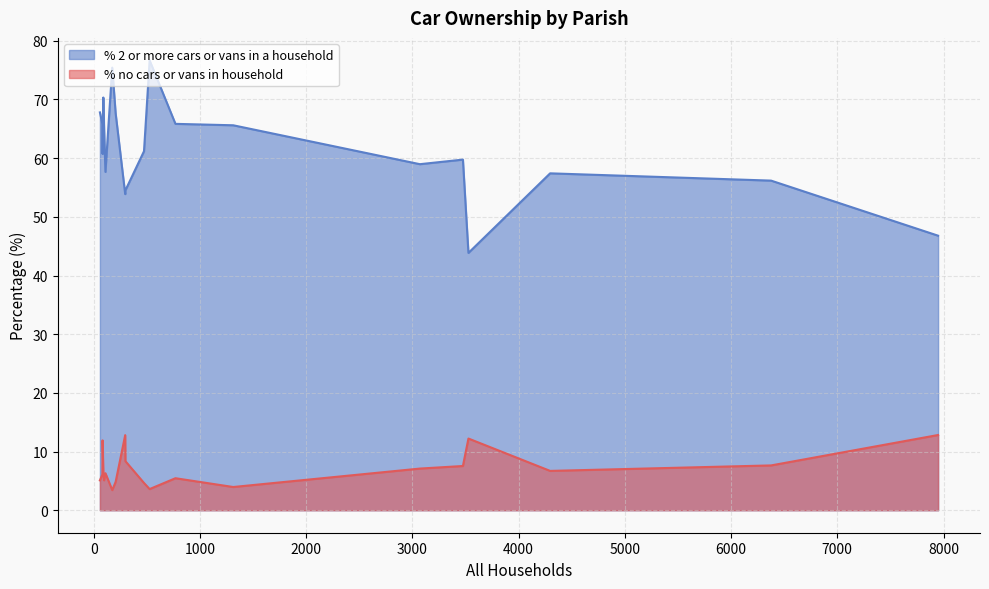

Rank the series at Edmondsham from highest to lowest value.

% 2 or more cars or vans in a household, % no cars or vans in household